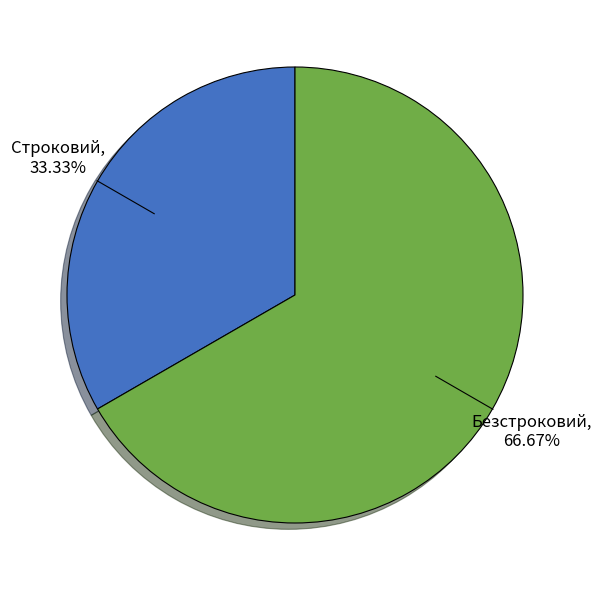

The Безстроковий slice represents 53% of the pie. True or false?

False